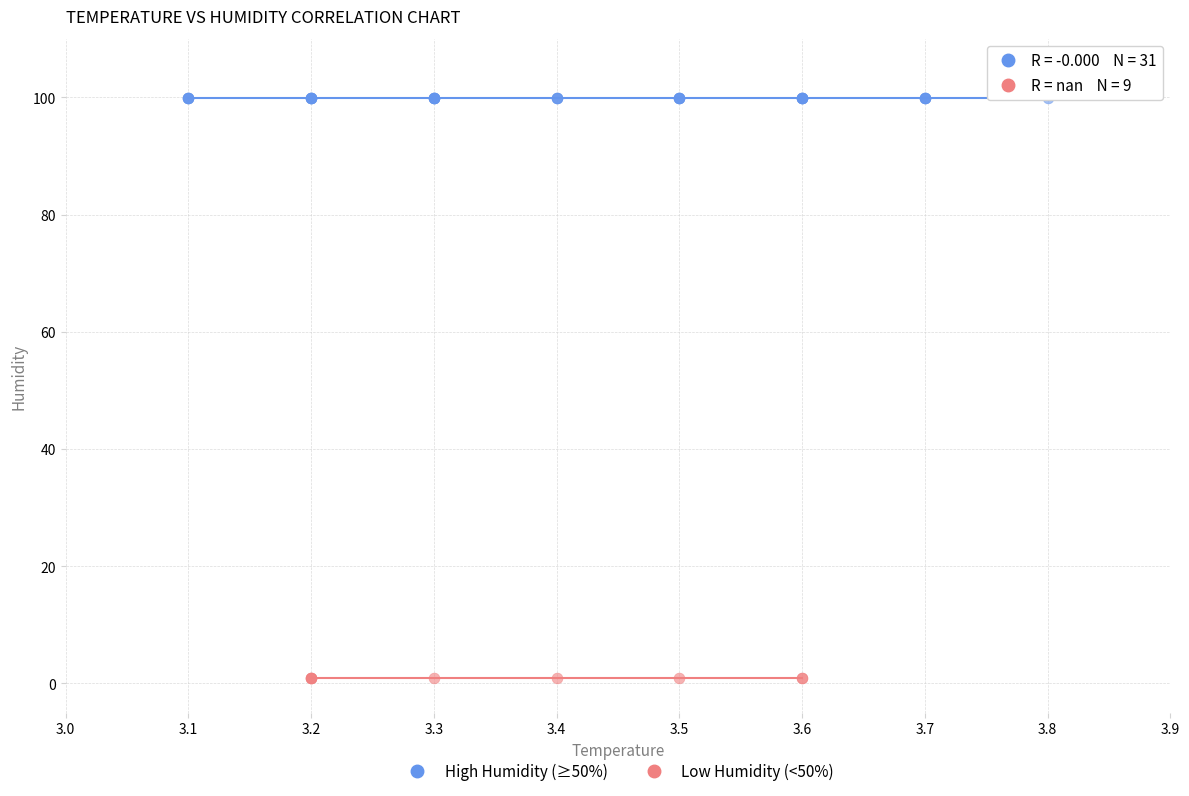

Which series contains the lowest Y value?

Low Humidity (<50%)